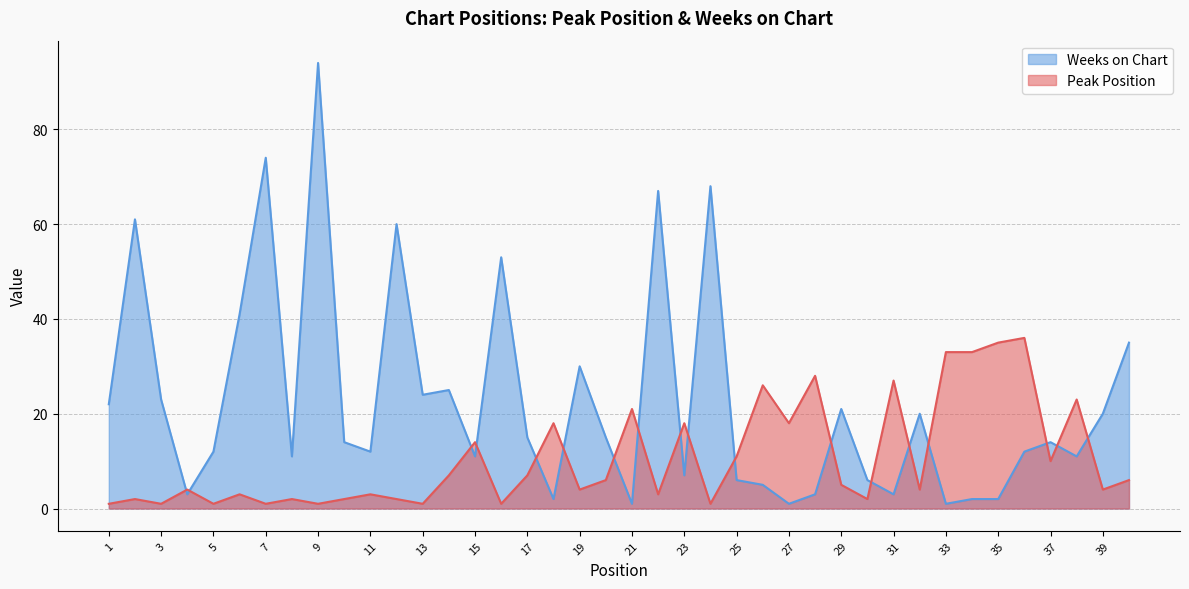

True or false: Peak Position has a value of 2 at 12.

True